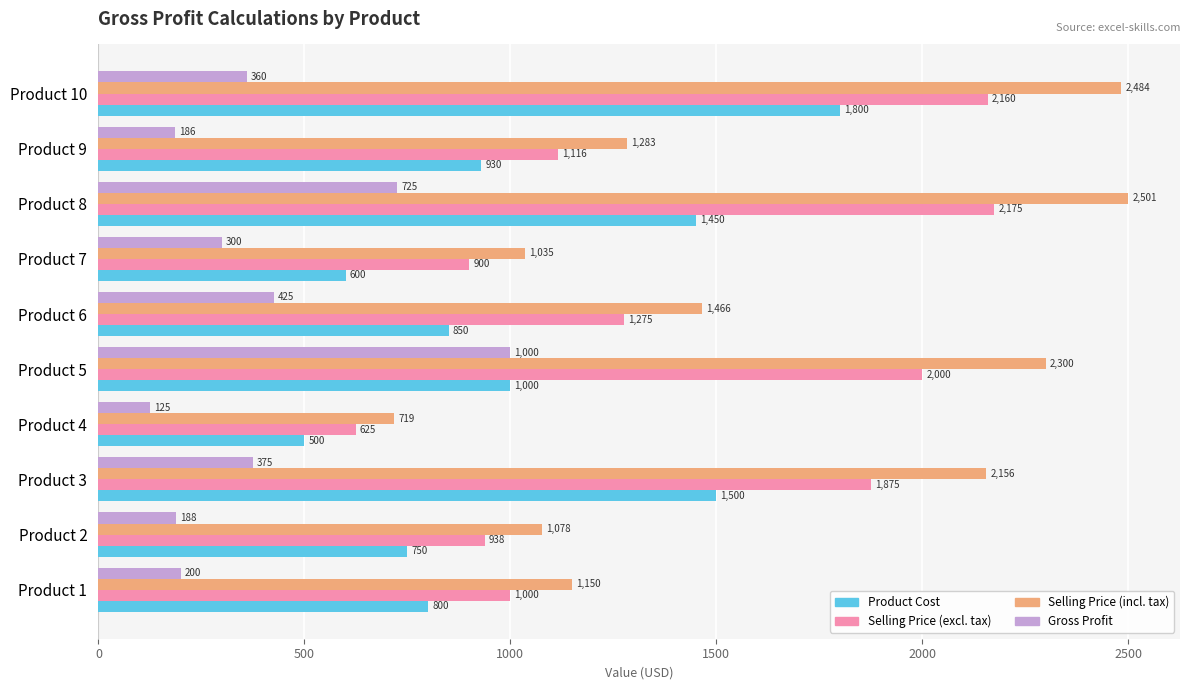

How many series are shown in this chart?

4